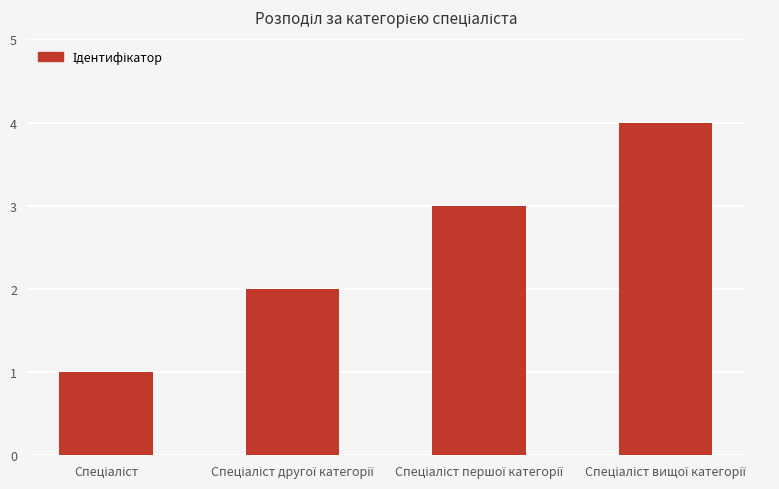

How many bars are there in total?

4